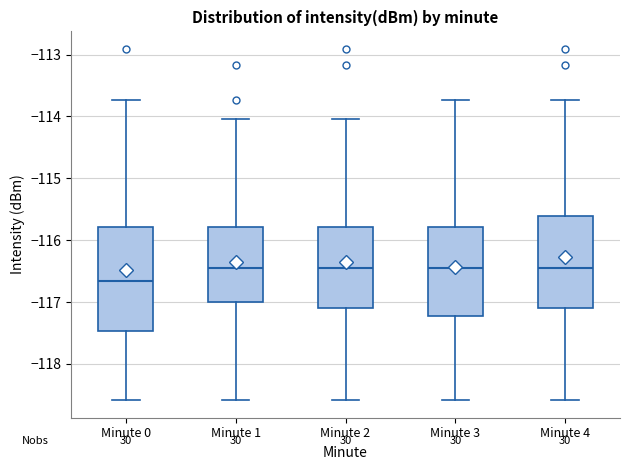

Comparing the boxes themselves (not the whiskers), which one is the tallest?

Minute 0